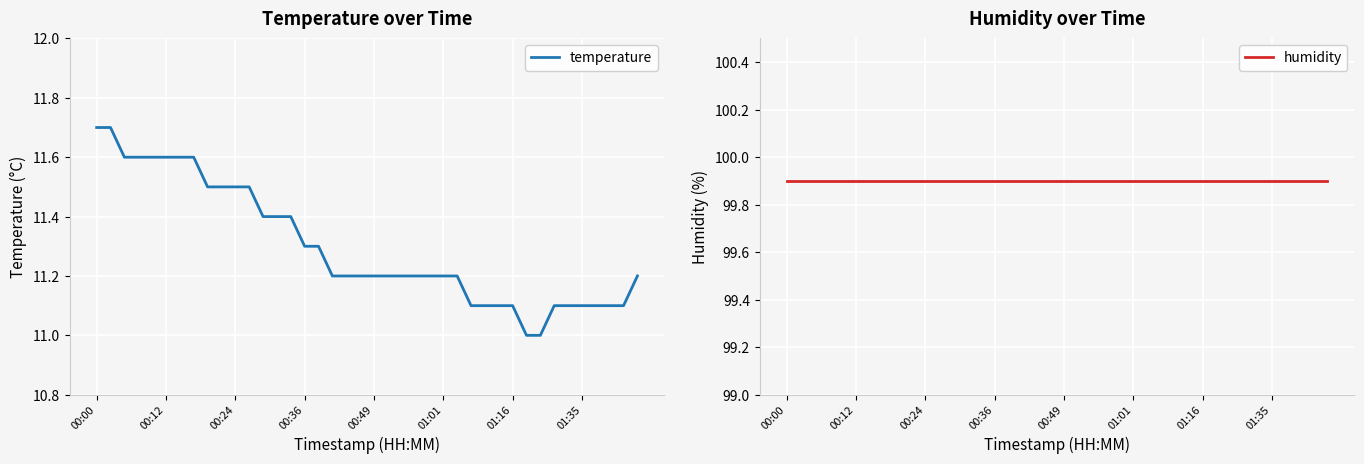

True or false: temperature has a value of 11.6 at 00:12.

True